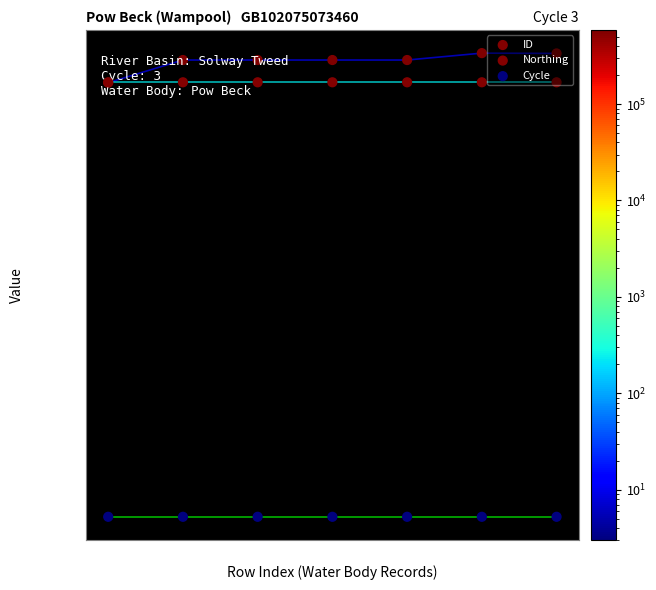

Which series contains the lowest Y value?

Cycle